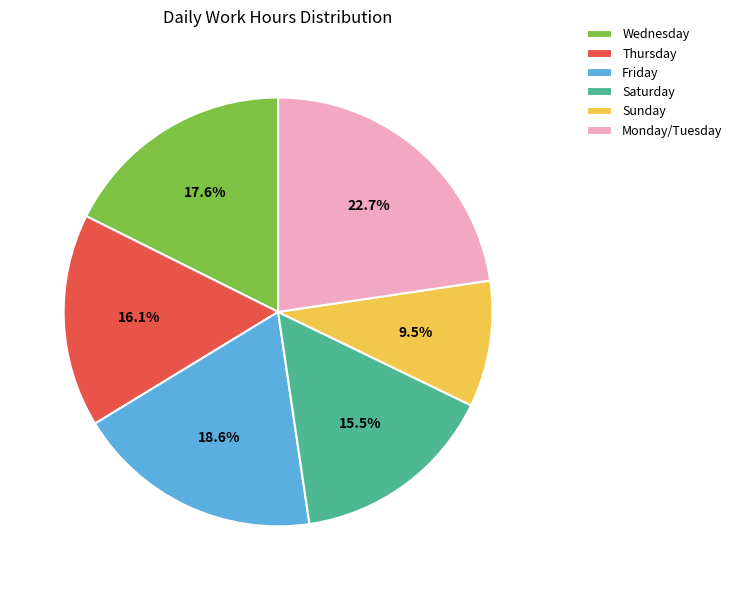

Which slice is the largest?

Monday/Tuesday